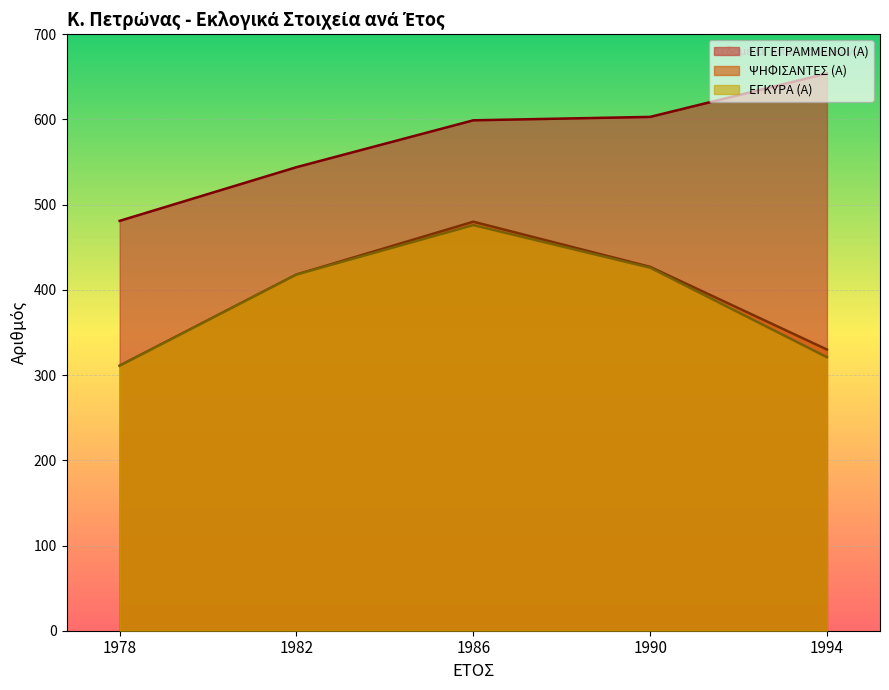

What is the highest value of the ΨΗΦΙΣΑΝΤΕΣ (Α) series?

480